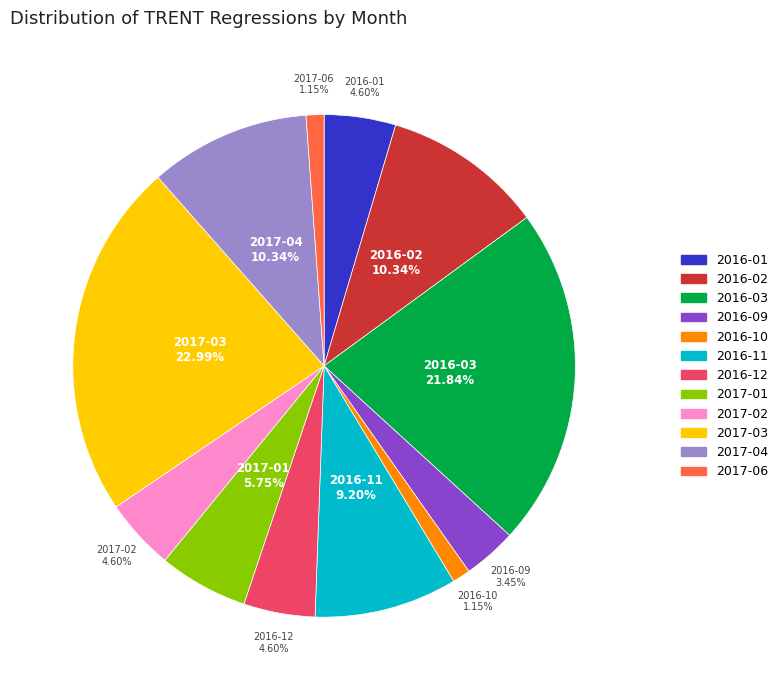

To the nearest percent, what is the combined percentage of 2017-03 and 2016-12?

28%